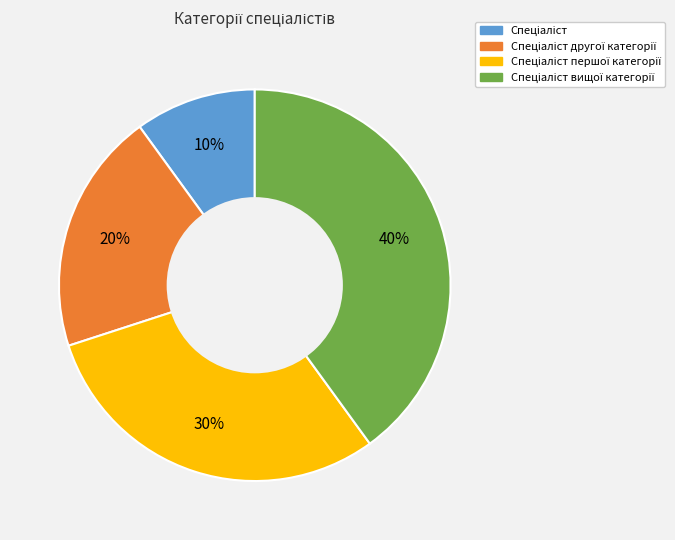

To the nearest percent, what is the average slice percentage?

25%